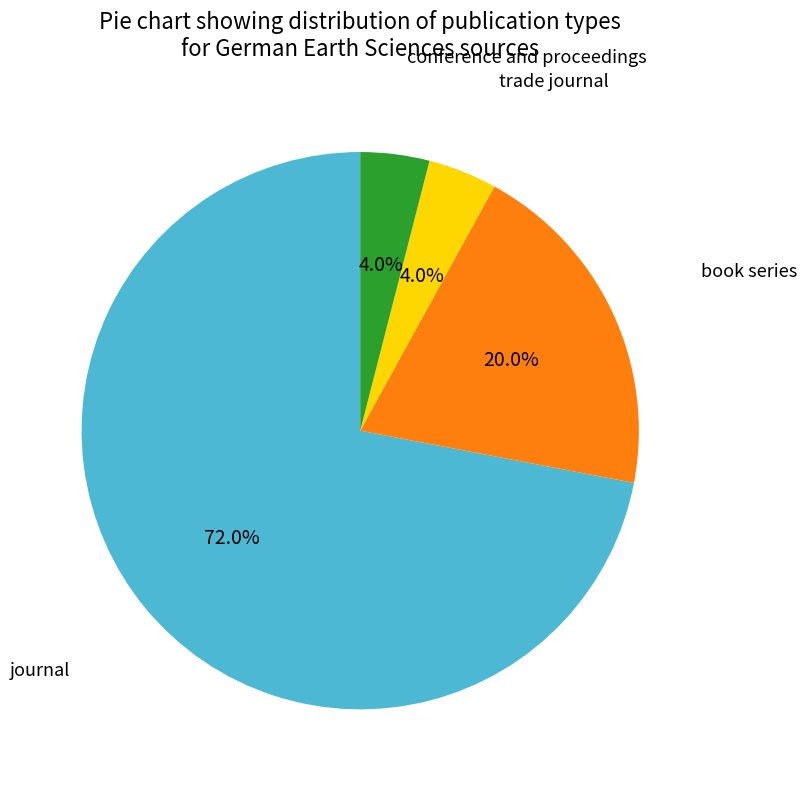

Which has a higher value, conference and proceedings or journal?

journal